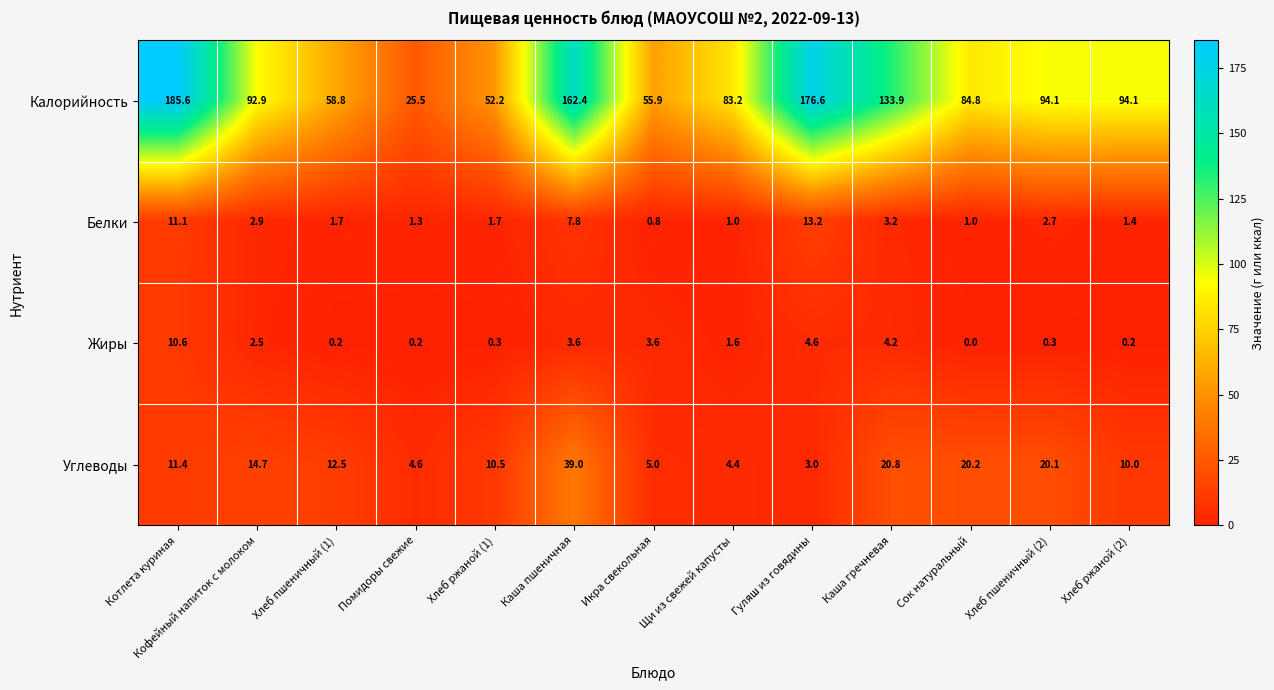

At how many categories does at least one series exceed 0?

13